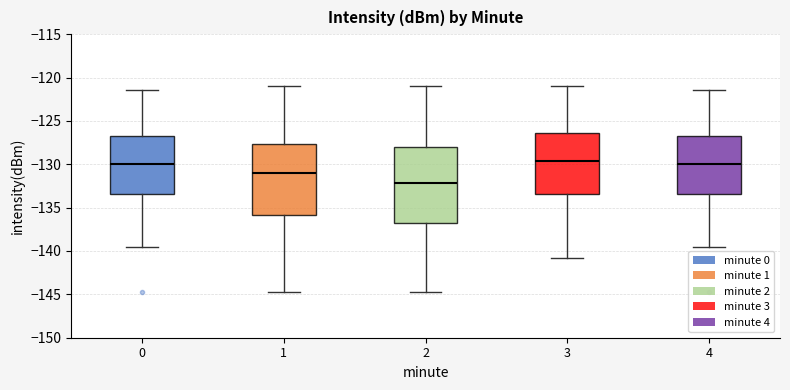

Reading left to right, transcribe this box plot: for each box, give where its median line is, the range the box spans, and where its two whiskers end, as read against the y-axis. The values are not printed on the chart, so give them approximately, as read against the axis.

0: median -130.0, box -133.5 to -127.0, whiskers -139.5 to -121.5
1: median -131.0, box -136.0 to -127.5, whiskers -144.5 to -121.0
2: median -132.0, box -137.0 to -128.0, whiskers -144.5 to -121.0
3: median -129.5, box -133.5 to -126.5, whiskers -141.0 to -121.0
4: median -130.0, box -133.5 to -127.0, whiskers -139.5 to -121.5